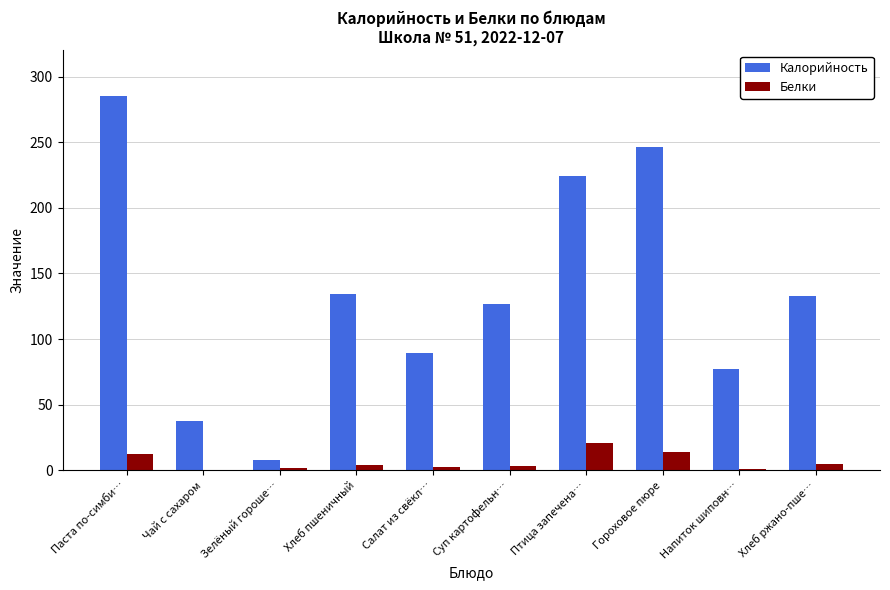

The Белки series shows 0.7 at Напиток шиповн…. True or false?

True